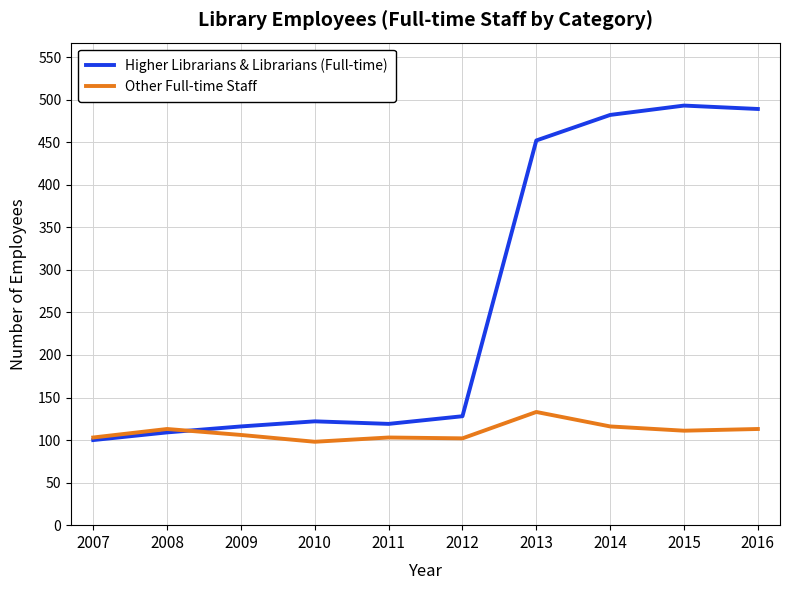

Does the chart display data point markers on the line(s)?

No